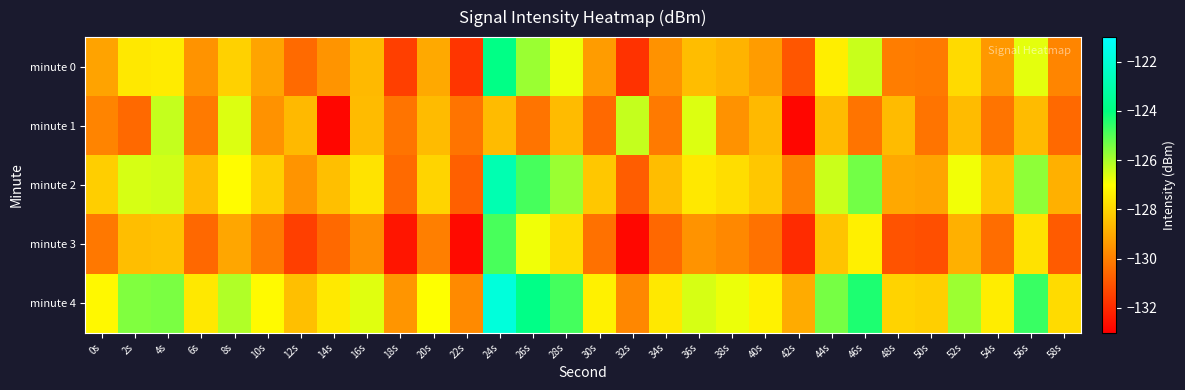

Reading right to left, list all the values displayed in this chart.

minute 0: 58s=-129.8	56s=-126.7	54s=-129.4	52s=-127.8	50s=-130.1	48s=-130.0	46s=-126.3	44s=-127.4	42s=-131.0	40s=-129.3	38s=-128.8	36s=-128.5	34s=-129.5	32s=-131.8	30s=-129.3	28s=-126.8	26s=-125.8	24s=-123.8	22s=-131.7	20s=-129.0	18s=-131.5	16s=-128.6	14s=-129.5	12s=-130.5	10s=-129.1	8s=-128.1	6s=-129.5	4s=-127.4	2s=-127.5	0s=-129.1
minute 1: 58s=-130.5	56s=-128.6	54s=-130.3	52s=-128.6	50s=-130.3	48s=-128.6	46s=-130.3	44s=-128.6	42s=-132.8	40s=-128.6	38s=-129.6	36s=-126.6	34s=-130.1	32s=-126.3	30s=-130.5	28s=-128.6	26s=-130.3	24s=-128.6	22s=-130.3	20s=-128.6	18s=-130.3	16s=-128.6	14s=-132.8	12s=-128.6	10s=-129.6	8s=-126.6	6s=-130.1	4s=-126.3	2s=-130.5	0s=-129.9
minute 2: 58s=-128.8	56s=-125.7	54s=-128.4	52s=-126.8	50s=-129.1	48s=-129.0	46s=-125.3	44s=-126.4	42s=-130.0	40s=-128.3	38s=-127.8	36s=-127.5	34s=-128.5	32s=-130.8	30s=-128.3	28s=-125.8	26s=-124.8	24s=-122.8	22s=-130.7	20s=-128.0	18s=-130.5	16s=-127.6	14s=-128.5	12s=-129.5	10s=-128.1	8s=-127.1	6s=-128.5	4s=-126.4	2s=-126.5	0s=-128.1
minute 3: 58s=-130.8	56s=-127.7	54s=-130.4	52s=-128.8	50s=-131.1	48s=-131.0	46s=-127.3	44s=-128.4	42s=-132.0	40s=-130.3	38s=-129.8	36s=-129.5	34s=-130.5	32s=-132.8	30s=-130.3	28s=-127.8	26s=-126.8	24s=-124.8	22s=-132.7	20s=-130.0	18s=-132.5	16s=-129.6	14s=-130.5	12s=-131.5	10s=-130.1	8s=-129.1	6s=-130.5	4s=-128.4	2s=-128.5	0s=-130.1
minute 4: 58s=-127.8	56s=-124.7	54s=-127.4	52s=-125.8	50s=-128.1	48s=-128.0	46s=-124.3	44s=-125.4	42s=-129.0	40s=-127.3	38s=-126.8	36s=-126.5	34s=-127.5	32s=-129.8	30s=-127.3	28s=-124.8	26s=-123.8	24s=-121.8	22s=-129.7	20s=-127.0	18s=-129.5	16s=-126.6	14s=-127.5	12s=-128.5	10s=-127.1	8s=-126.1	6s=-127.5	4s=-125.4	2s=-125.5	0s=-127.1